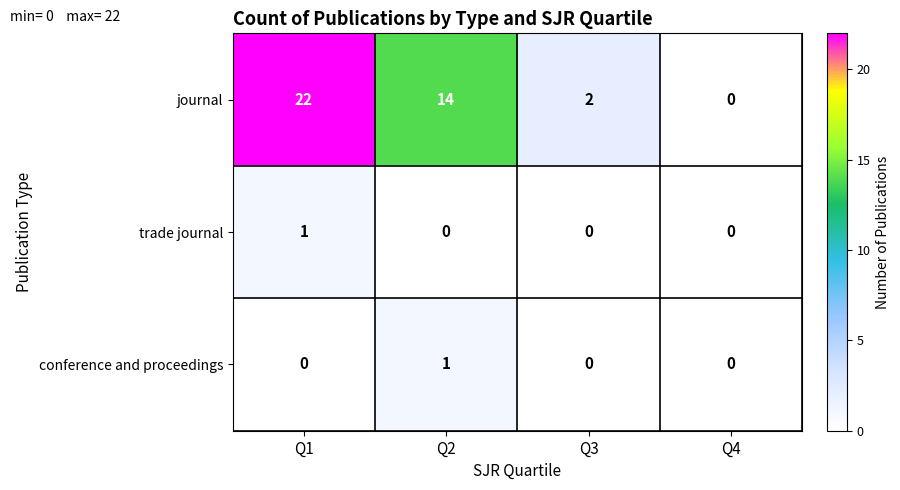

Count the number of categories in the chart.

4